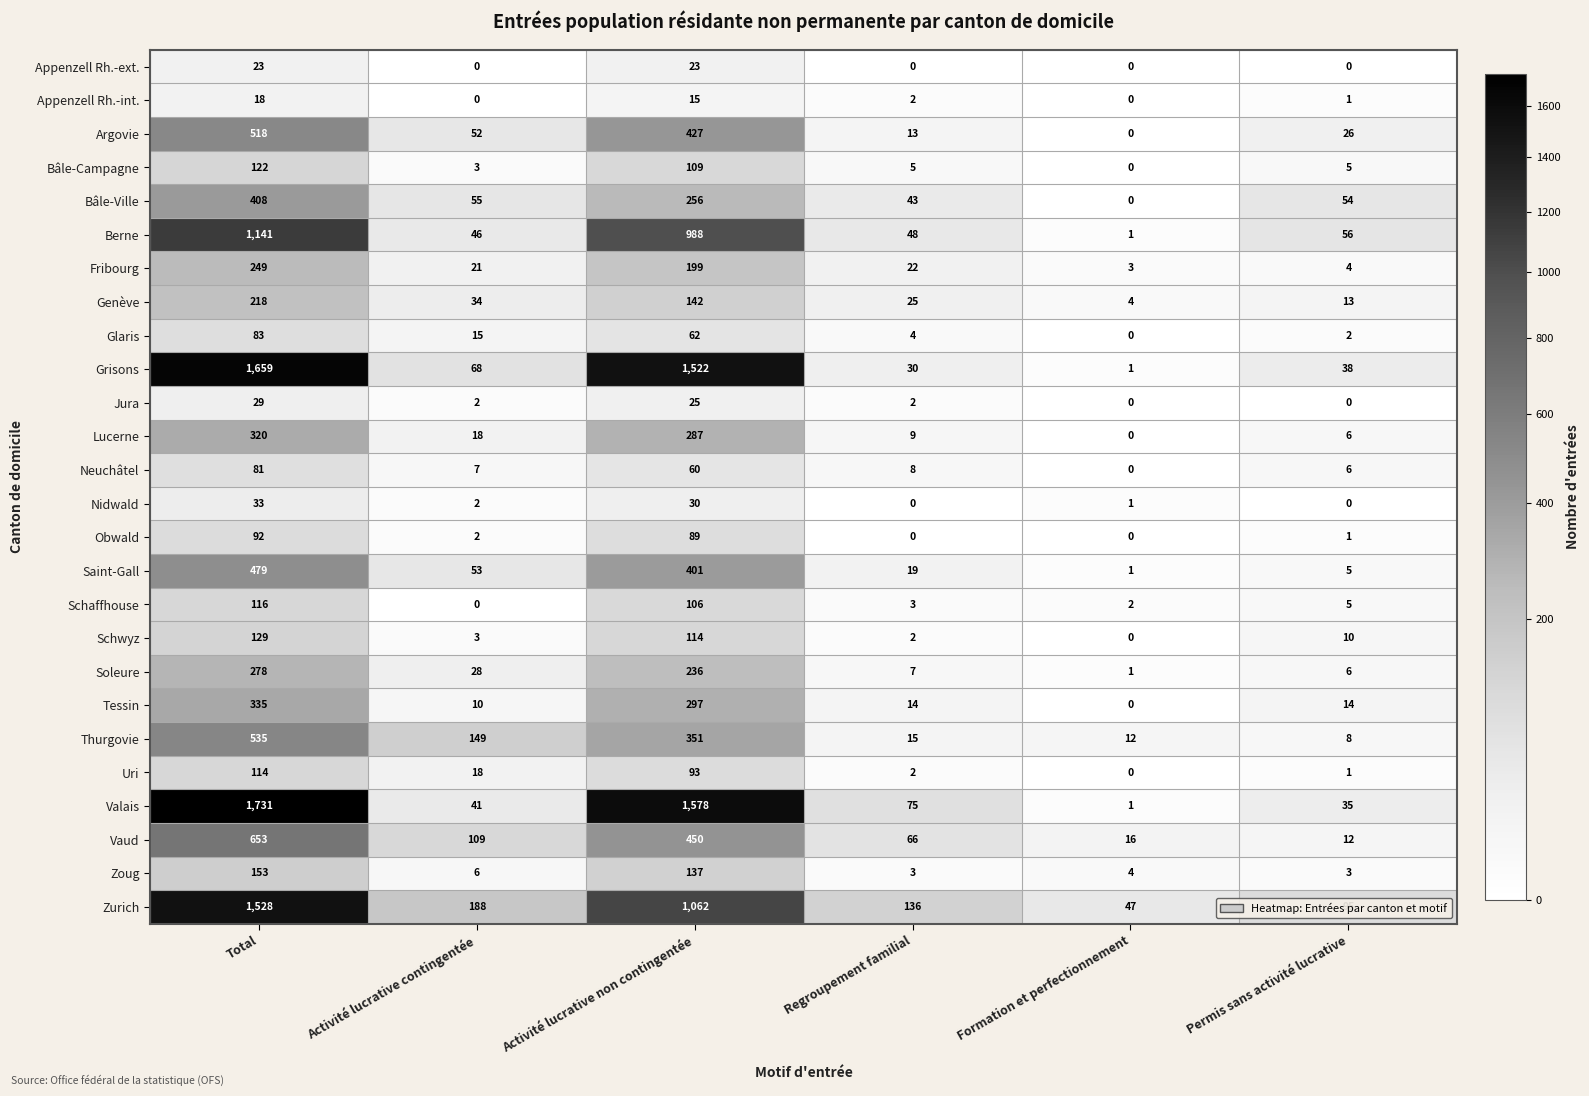

True or false: Bâle-Ville has a value of 43 at Regroupement familial.

True